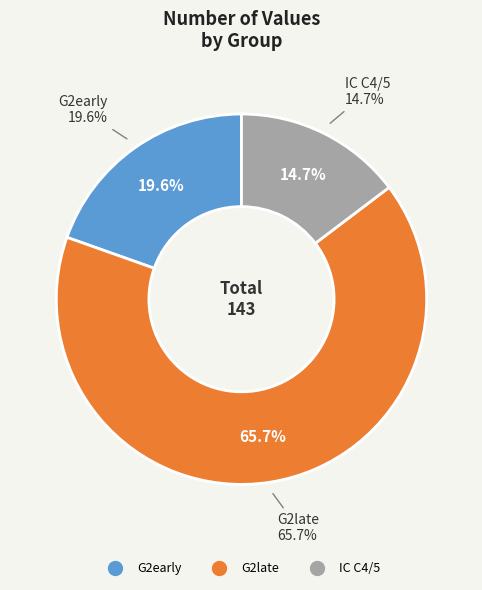

To the nearest percent, what is the average slice percentage?

33%